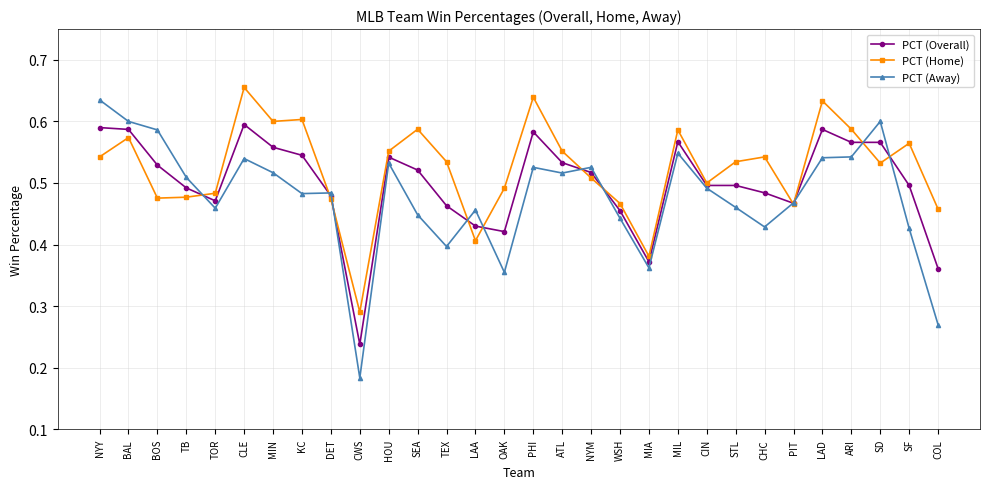

At STL, list the series in order from largest to smallest.

PCT (Home), PCT (Overall), PCT (Away)